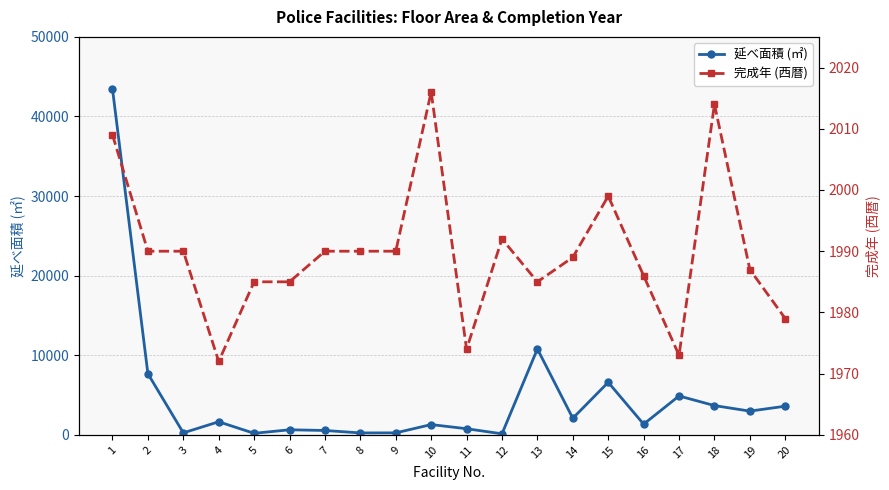

What is the approximate value of 延べ面積 (㎡) at 5?

199.4